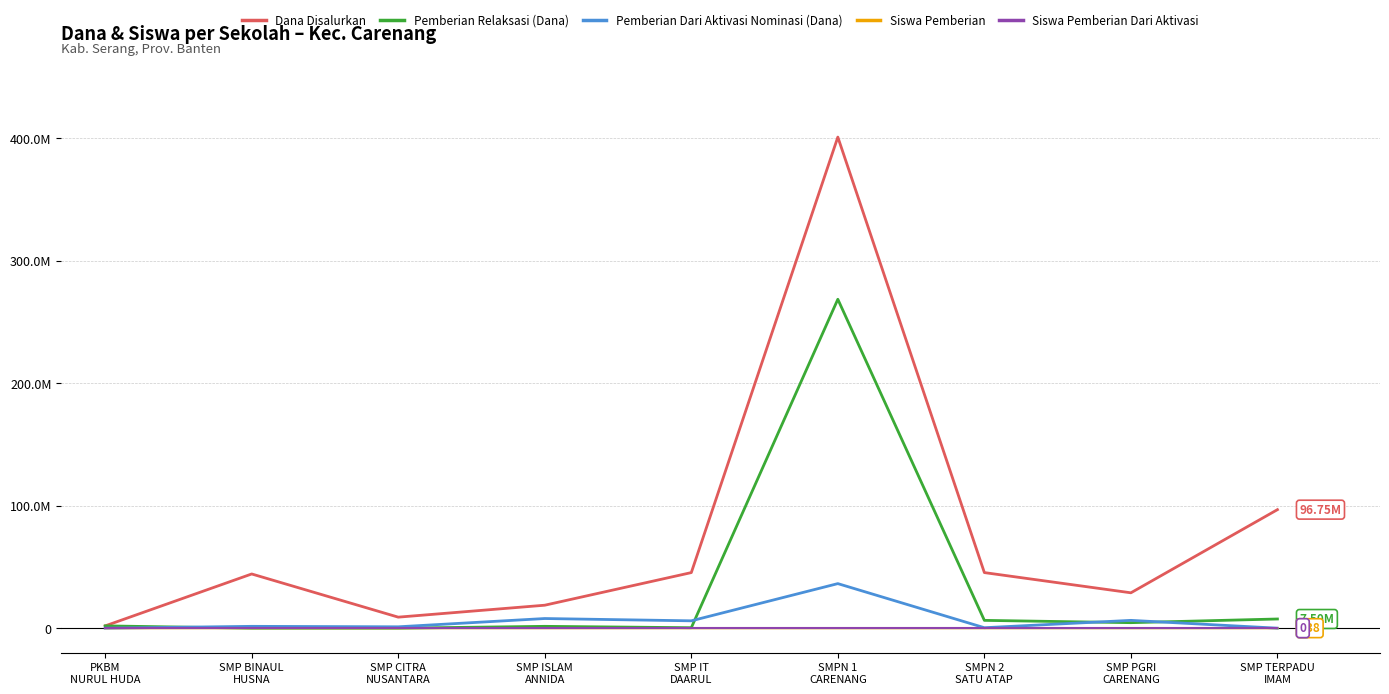

Between SMPN 2
SATU ATAP and SMP TERPADU
IMAM, which series saw the biggest shift?

Dana Disalurkan